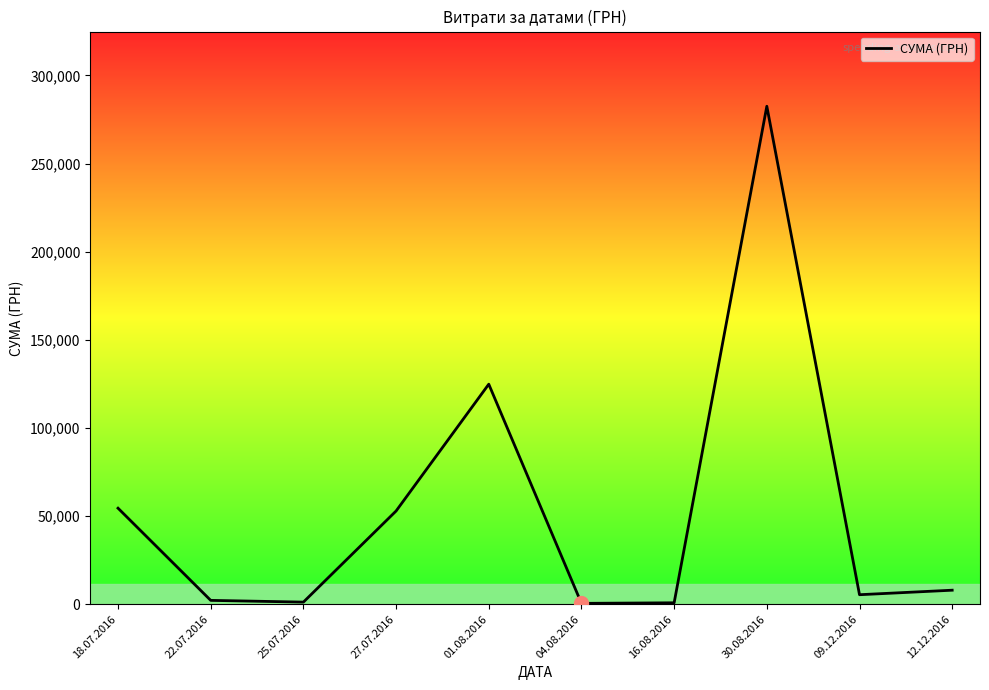

Between 18.07.2016 and 01.08.2016, which is larger?

01.08.2016